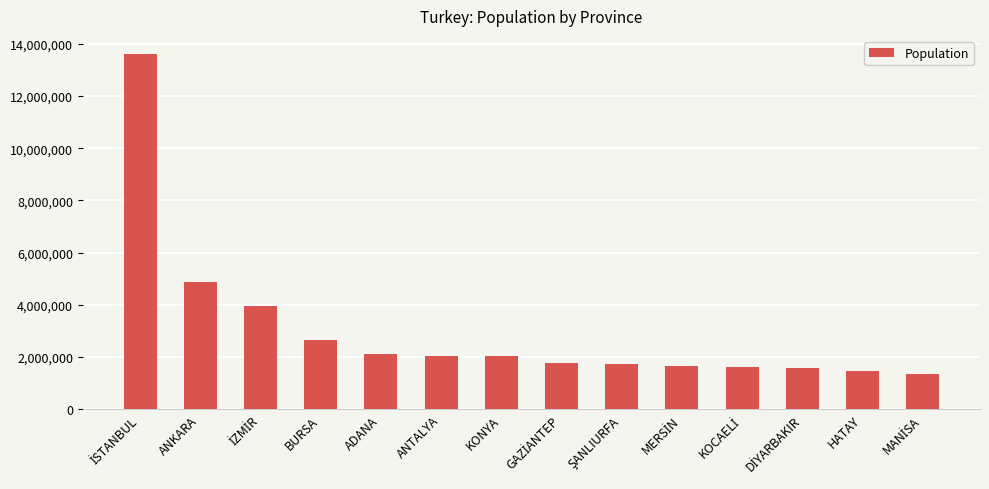

Which has a higher value, ADANA or ANKARA?

ANKARA